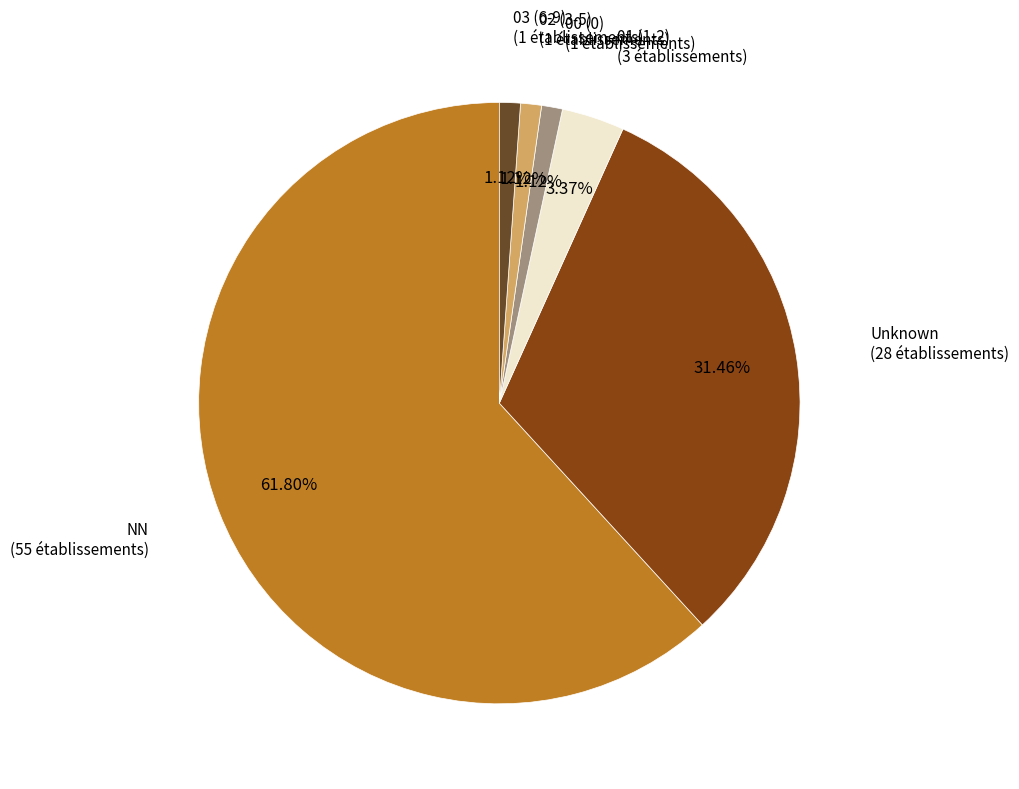

How many segments does this pie chart have?

6